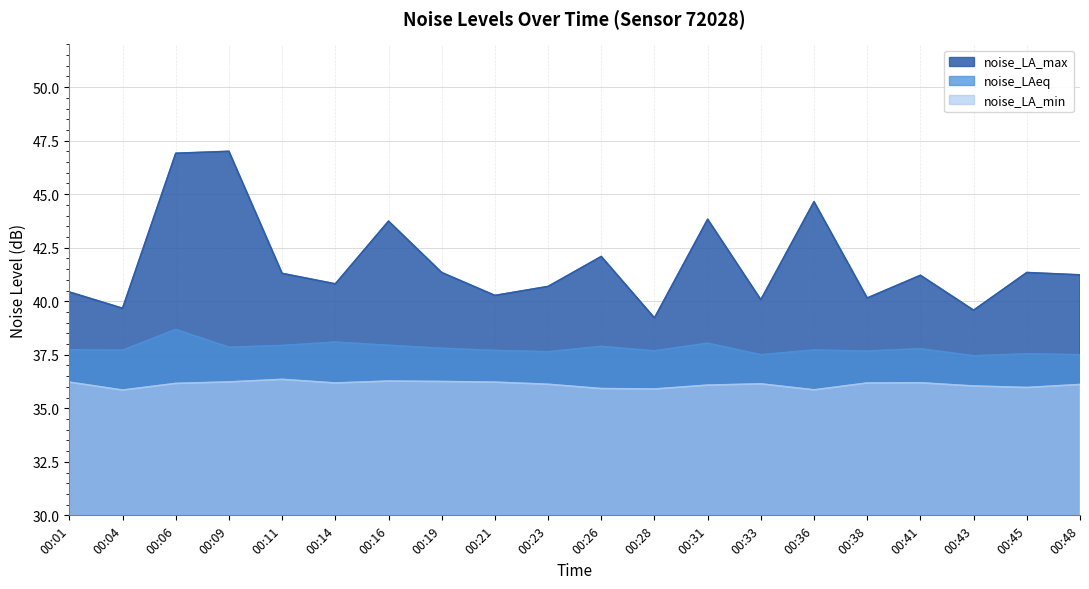

True or false: noise_LA_min has a value of 36.4 at 00:11.

True